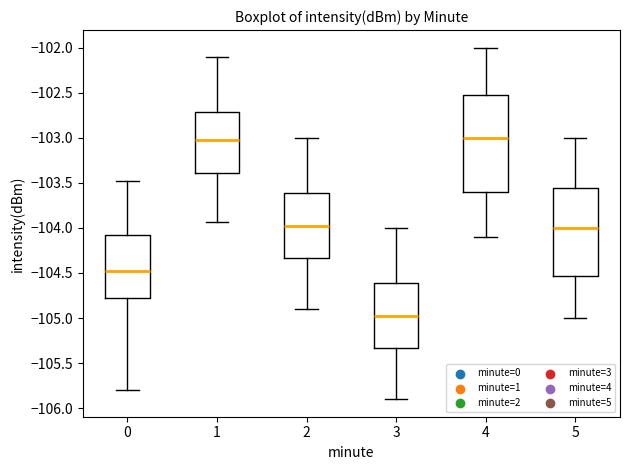

Reading left to right, transcribe this box plot: for each box, give where its median line is, the range the box spans, and where its two whiskers end, as read against the y-axis. The values are not printed on the chart, so give them approximately, as read against the axis.

0: median -104.45, box -104.80 to -104.10, whiskers -105.80 to -103.50
1: median -103.00, box -103.40 to -102.70, whiskers -103.95 to -102.10
2: median -103.95, box -104.35 to -103.60, whiskers -104.90 to -103.00
3: median -104.95, box -105.35 to -104.60, whiskers -105.90 to -104.00
4: median -103.00, box -103.60 to -102.50, whiskers -104.10 to -102.00
5: median -104.00, box -104.55 to -103.55, whiskers -105.00 to -103.00